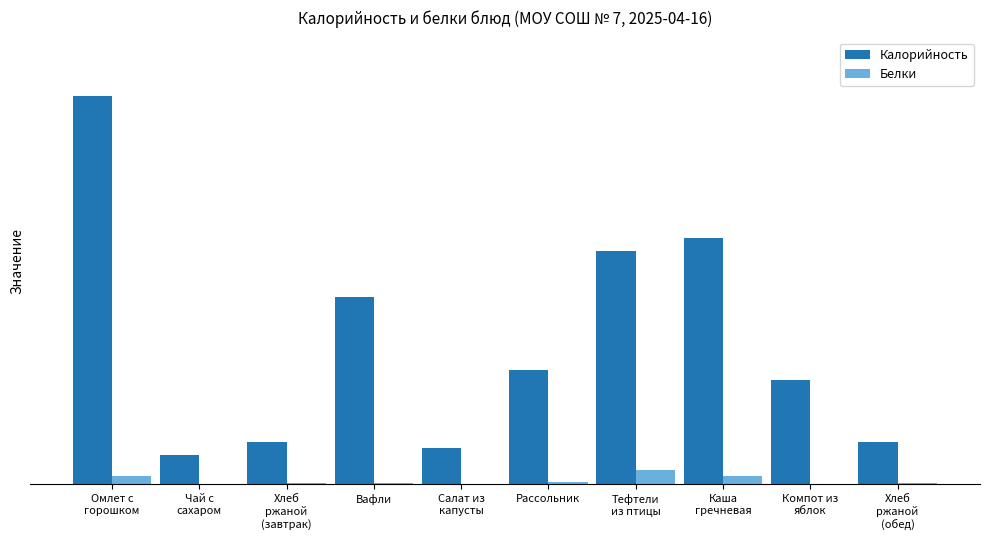

Rank the series at Вафли from lowest to highest value.

Белки, Калорийность